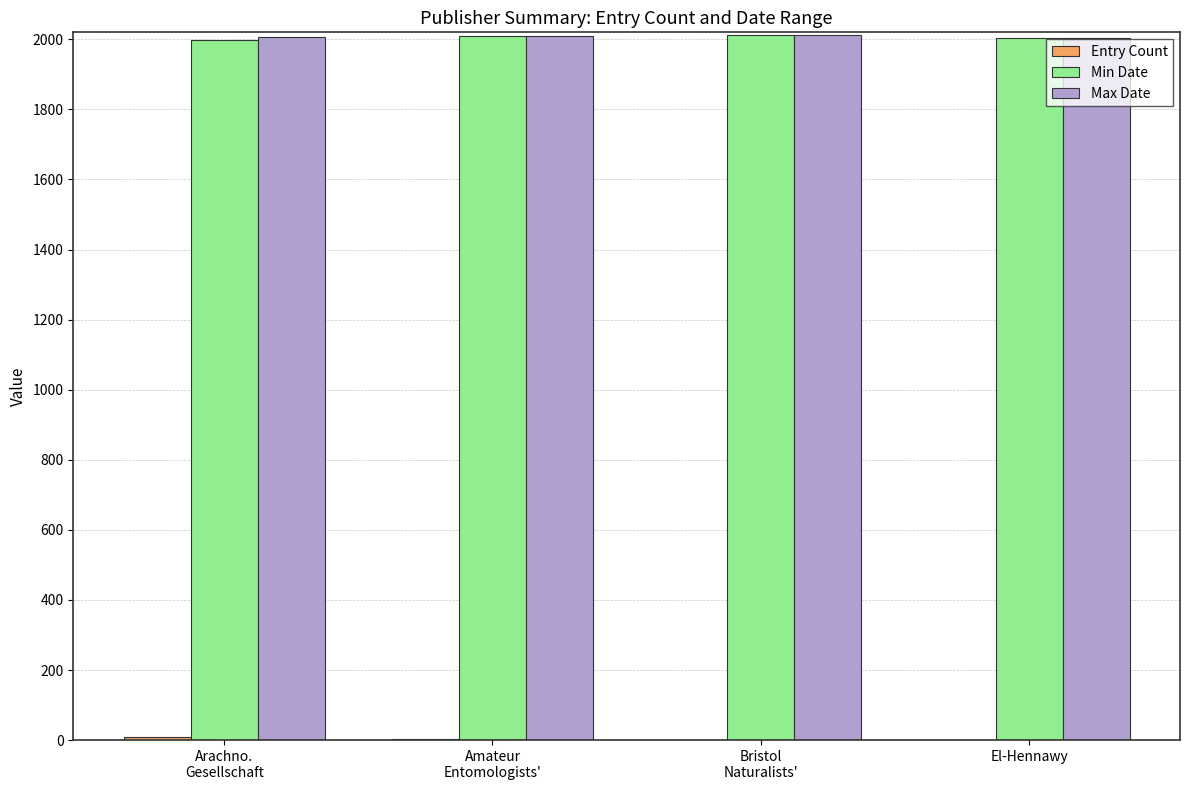

What is the maximum value for Max Date?

2012